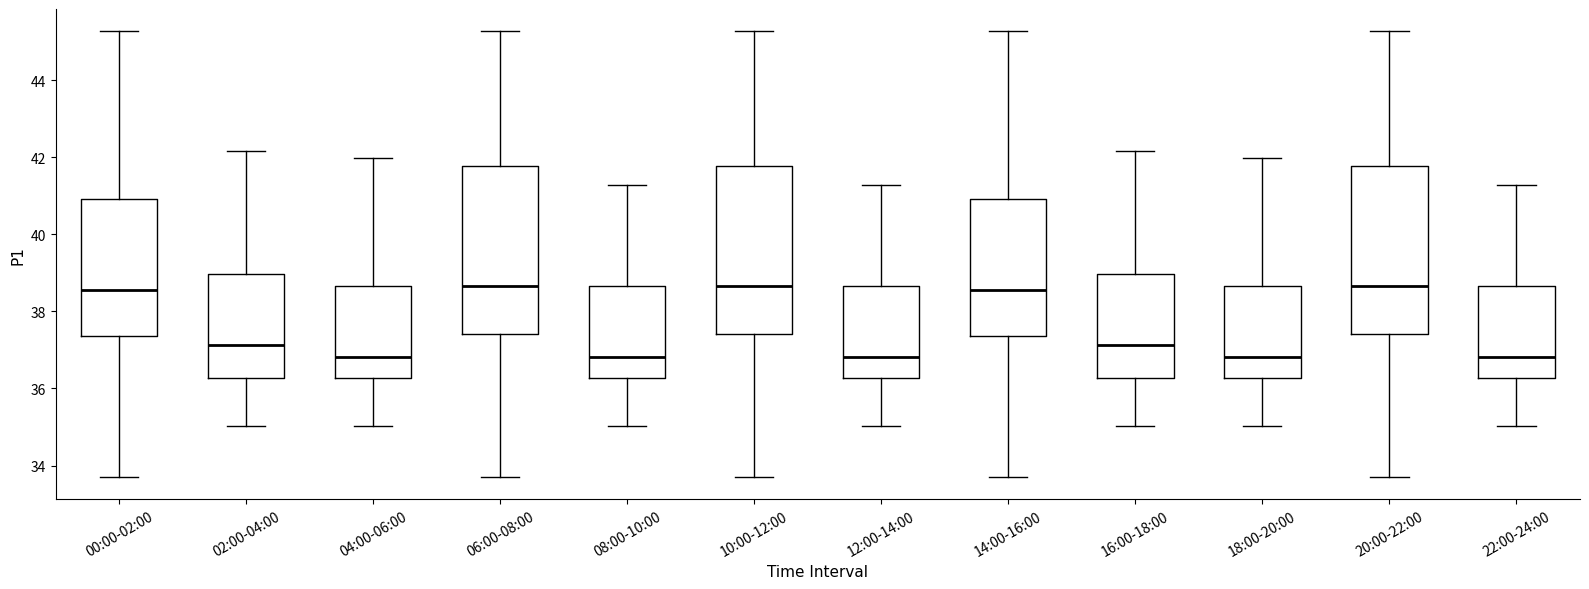

Reading left to right, read every box against the y-axis: the position of its median line, the range the box covers, and the ends of its whiskers. The values are not printed on the chart, so give them approximately, as read against the axis.

00:00-02:00: median 38.6, box 37.4 to 41.0, whiskers 33.8 to 45.2
02:00-04:00: median 37.2, box 36.2 to 39.0, whiskers 35.0 to 42.2
04:00-06:00: median 36.8, box 36.2 to 38.6, whiskers 35.0 to 42.0
06:00-08:00: median 38.6, box 37.4 to 41.8, whiskers 33.8 to 45.2
08:00-10:00: median 36.8, box 36.2 to 38.6, whiskers 35.0 to 41.2
10:00-12:00: median 38.6, box 37.4 to 41.8, whiskers 33.8 to 45.2
12:00-14:00: median 36.8, box 36.2 to 38.6, whiskers 35.0 to 41.2
14:00-16:00: median 38.6, box 37.4 to 41.0, whiskers 33.8 to 45.2
16:00-18:00: median 37.2, box 36.2 to 39.0, whiskers 35.0 to 42.2
18:00-20:00: median 36.8, box 36.2 to 38.6, whiskers 35.0 to 42.0
20:00-22:00: median 38.6, box 37.4 to 41.8, whiskers 33.8 to 45.2
22:00-24:00: median 36.8, box 36.2 to 38.6, whiskers 35.0 to 41.2